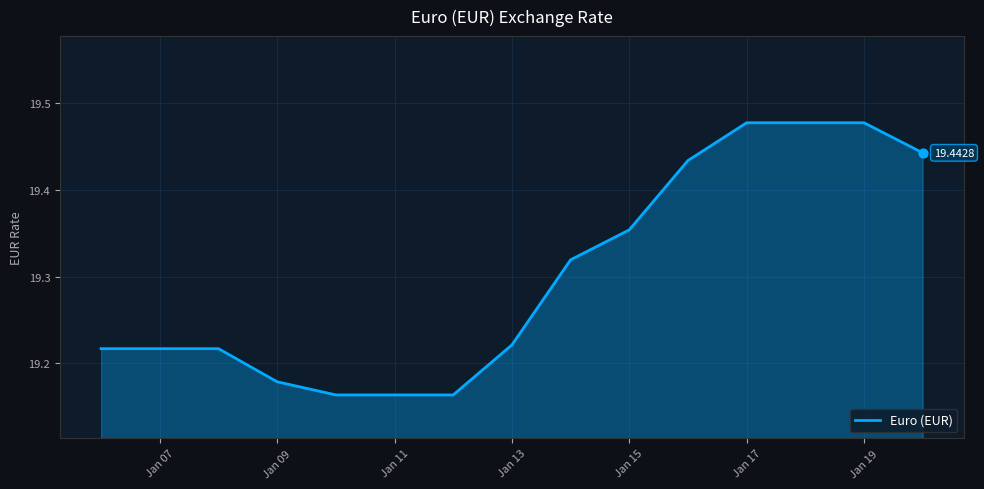

What is the difference between the maximum and minimum values?

0.3